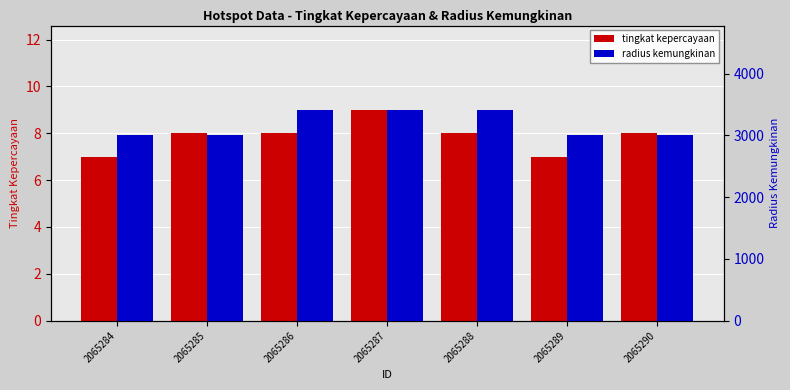

What are all the series names shown in the legend?

tingkat kepercayaan, radius kemungkinan